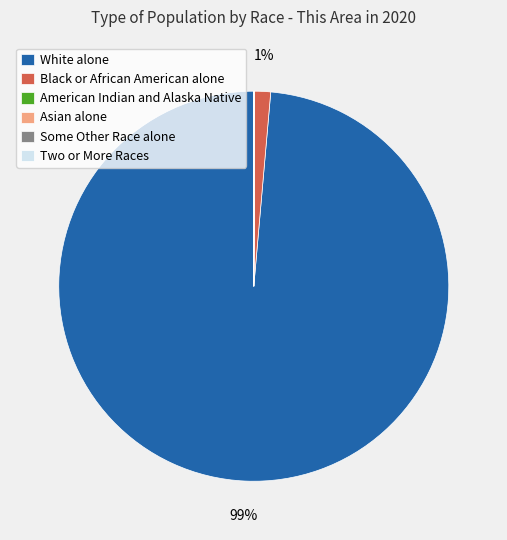

To the nearest percent, what is the average slice percentage?

17%